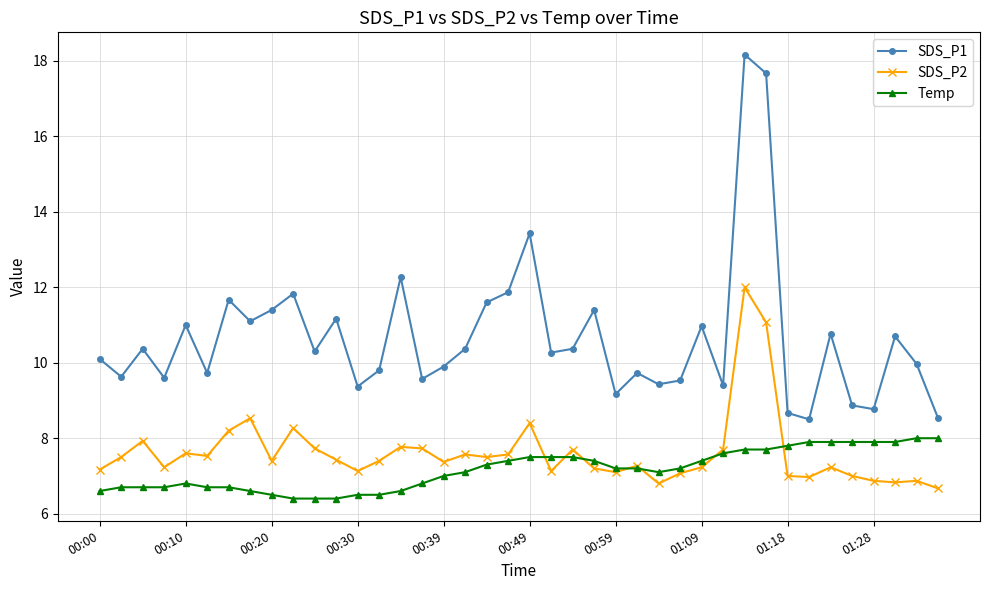

What is the value of the SDS_P1 point at the 16th from the left?

9.6